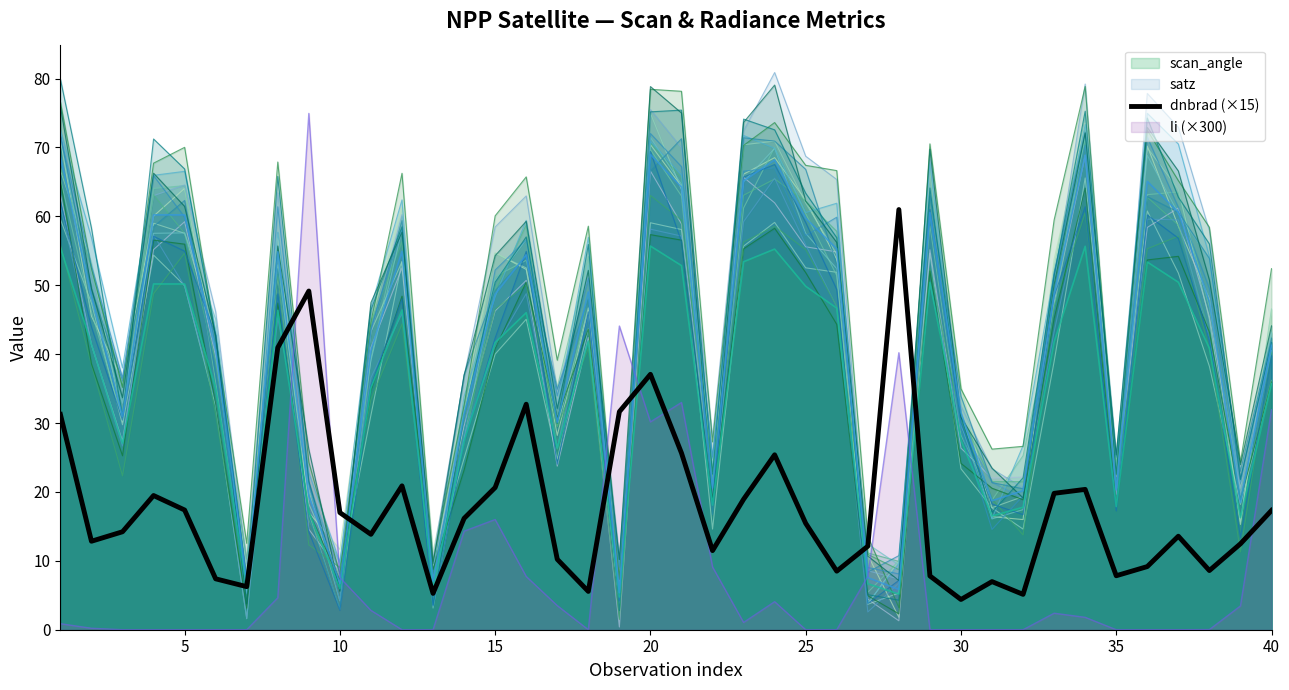

What is the greatest value displayed?

80.9